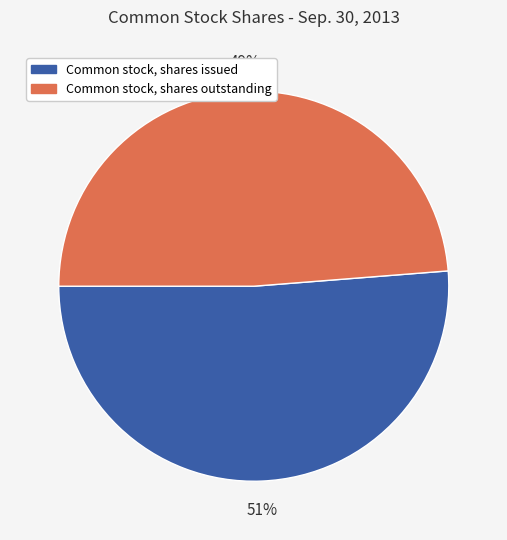

True or false: Common stock, shares issued accounts for 51% of the total.

True